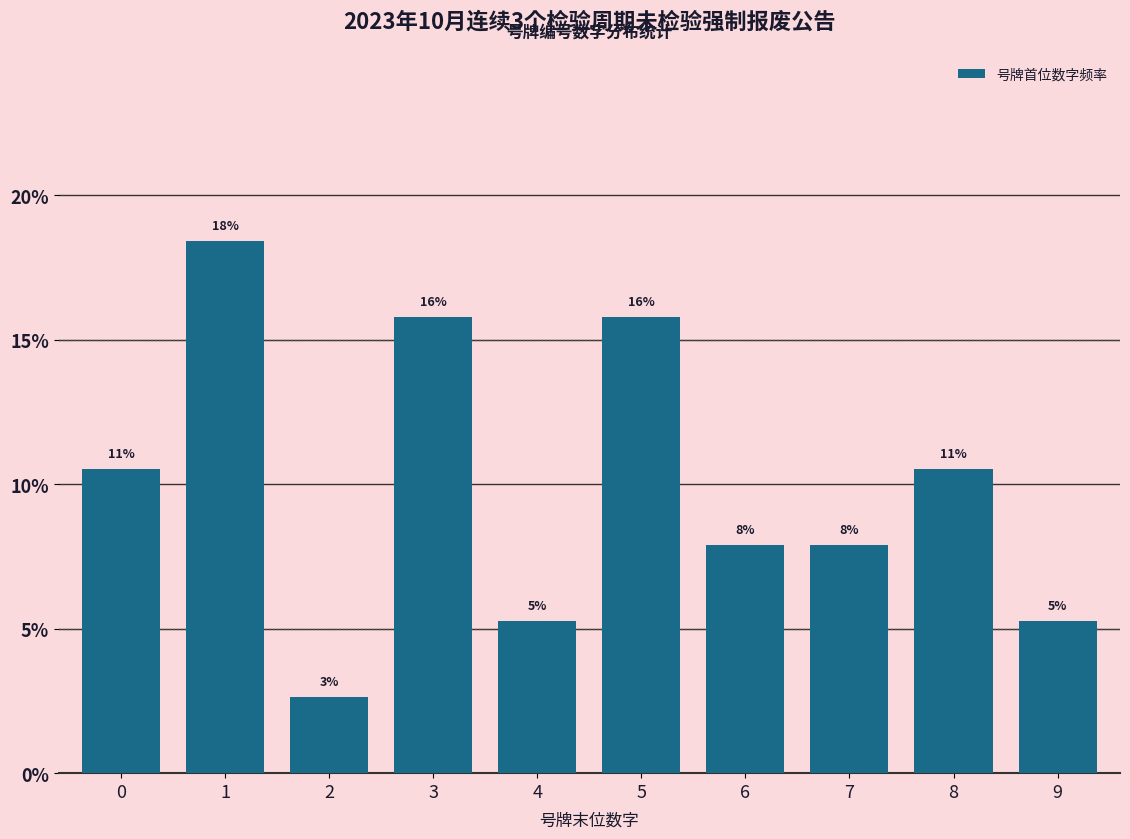

Are the bars horizontal?

No